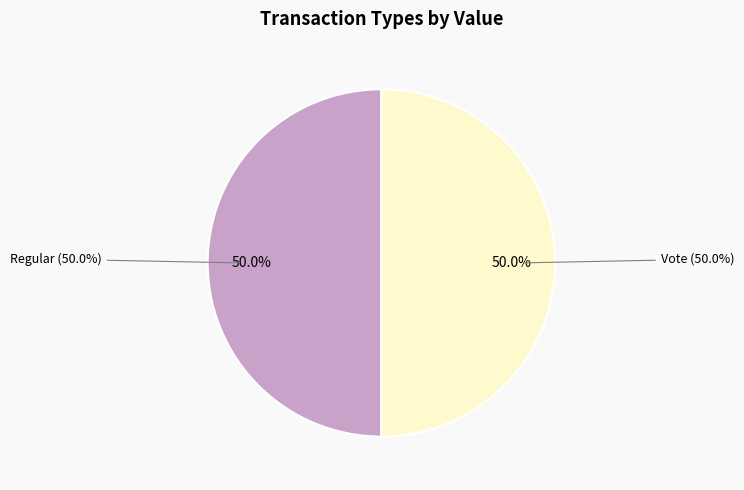

Which slice is the smallest?

Regular (index 0)